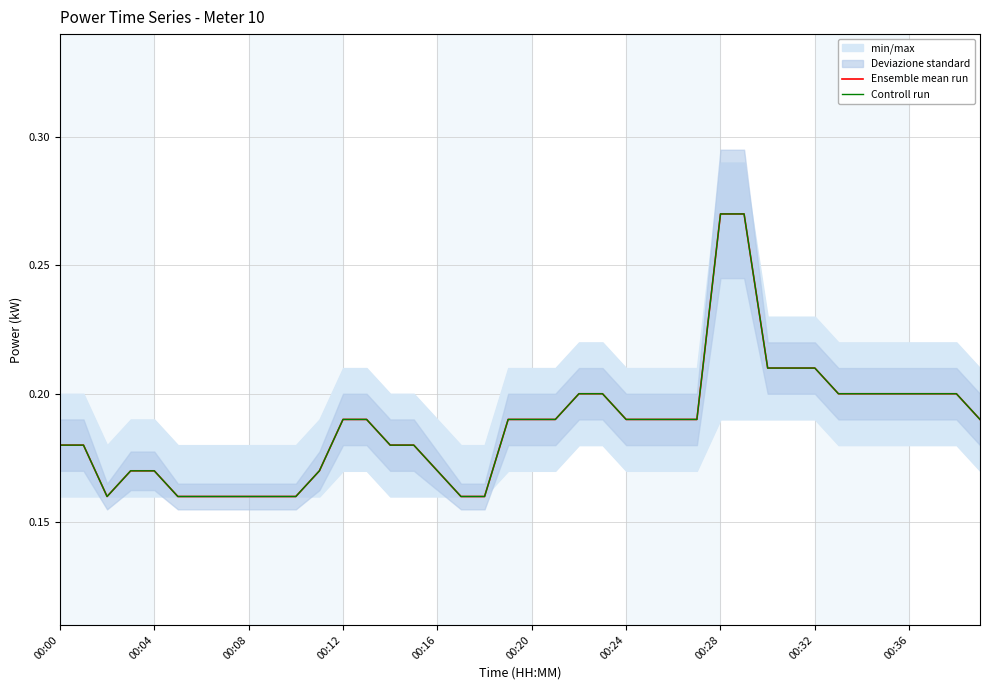

Which series changed the most between 00:28 and 39?

Ensemble mean run